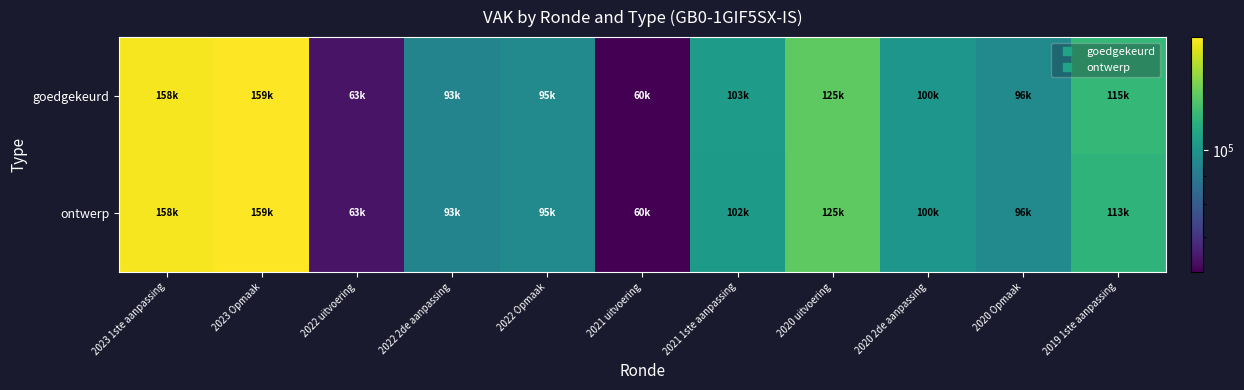

Reading left to right, extract all data points from this chart.

goedgekeurd: 2023 1ste aanpassing=158018	2023 Opmaak=159890	2022 uitvoering=63532	2022 2de aanpassing=93697	2022 Opmaak=95885	2021 uitvoering=60455	2021 1ste aanpassing=103621	2020 uitvoering=125428	2020 2de aanpassing=100584	2020 Opmaak=96066	2019 1ste aanpassing=115730
ontwerp: 2023 1ste aanpassing=158018	2023 Opmaak=159890	2022 uitvoering=63532	2022 2de aanpassing=93697	2022 Opmaak=95885	2021 uitvoering=60455	2021 1ste aanpassing=102826	2020 uitvoering=125428	2020 2de aanpassing=100584	2020 Opmaak=96066	2019 1ste aanpassing=113926